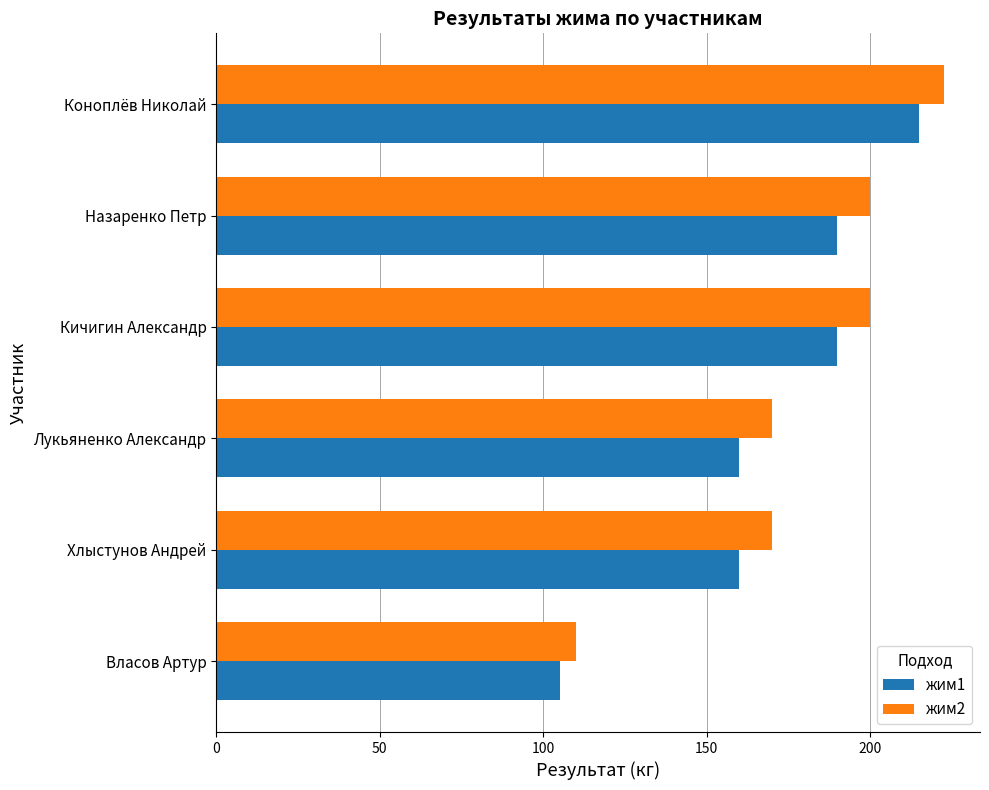

At how many categories does at least one series exceed 165?

5